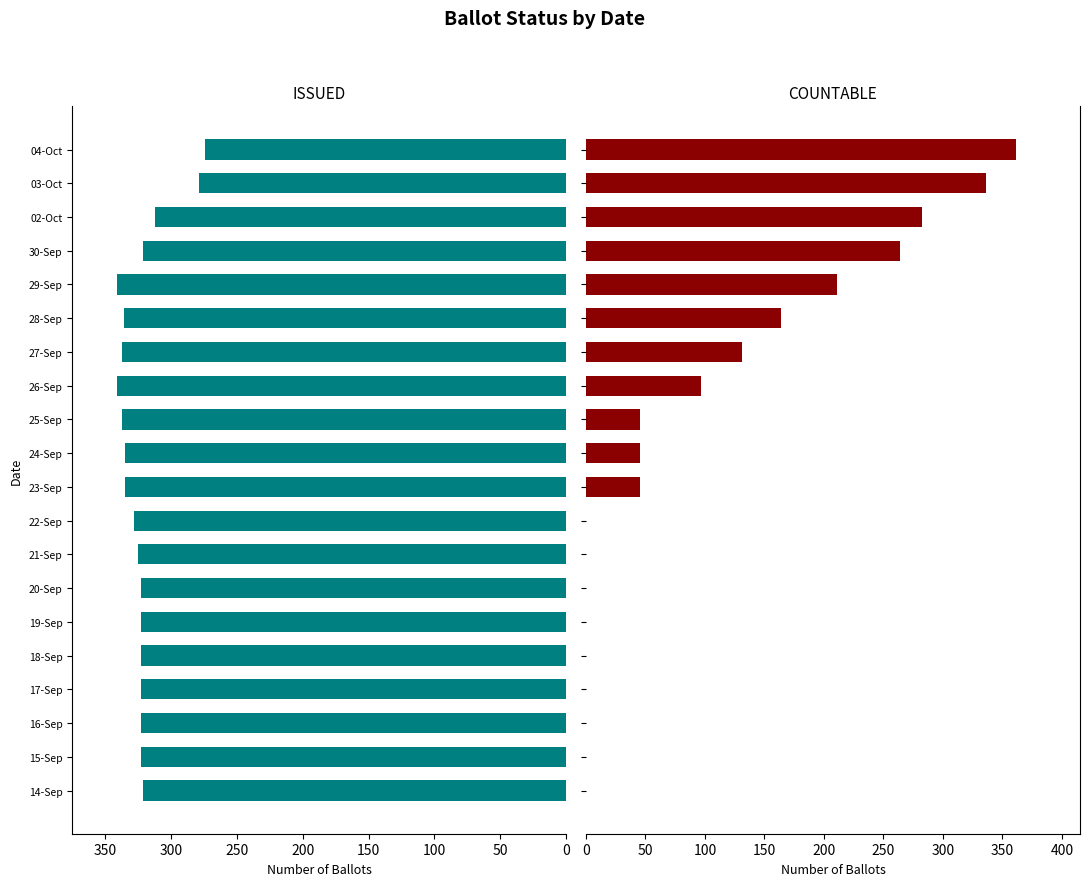

Read the ISSUED value at 27-Sep, to the nearest 5.

335